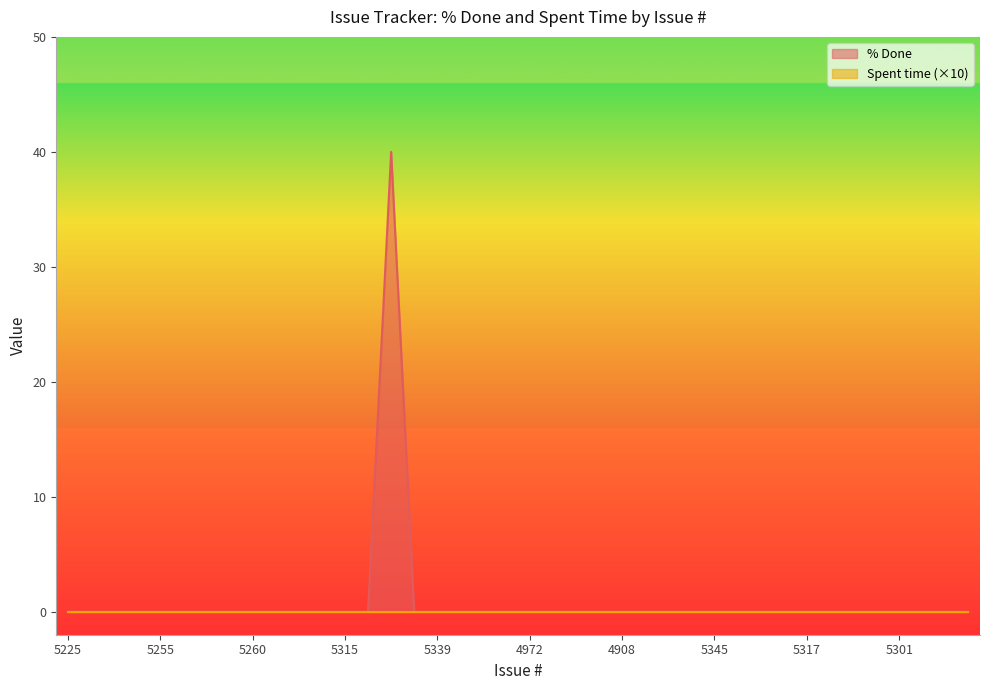

Reading left to right, what are all the values shown in this chart?

5225=0	5236=0	5235=0	5256=0	5255=0	5257=0	5259=0	5258=0	5260=0	5265=0	5263=0	5306=0	5315=0	5321=0	5327=40	5328=0	5339=0	5340=0	4979=0	4984=0	4972=0	4967=0	4915=0	4914=0	4908=0	4890=0	5350=0	5349=0	5345=0	5331=0	5326=0	5318=0	5317=0	5316=0	5312=0	5303=0	5301=0	5292=0	5291=0	5000=0